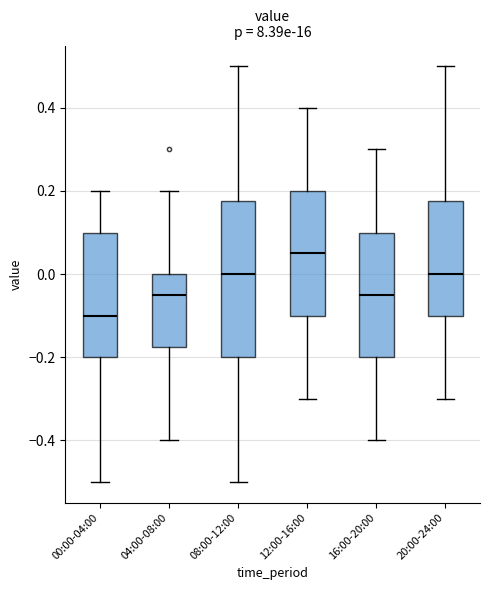

Where is the lower edge of the box for 12:00-16:00 on the y-axis? The values are not printed on the chart, so give them approximately, as read against the axis.

-0.10